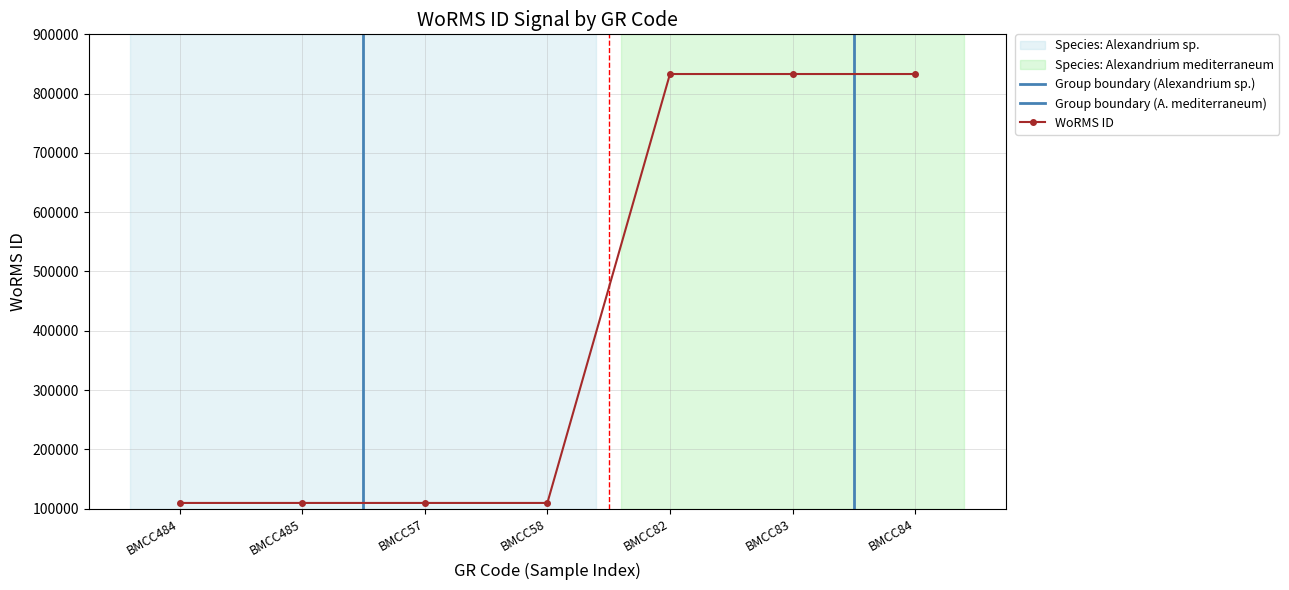

Reading left to right, extract all data points from this chart.

BMCC484=109470	BMCC485=109470	BMCC57=109470	BMCC58=109470	BMCC82=833052	BMCC83=833052	BMCC84=833052